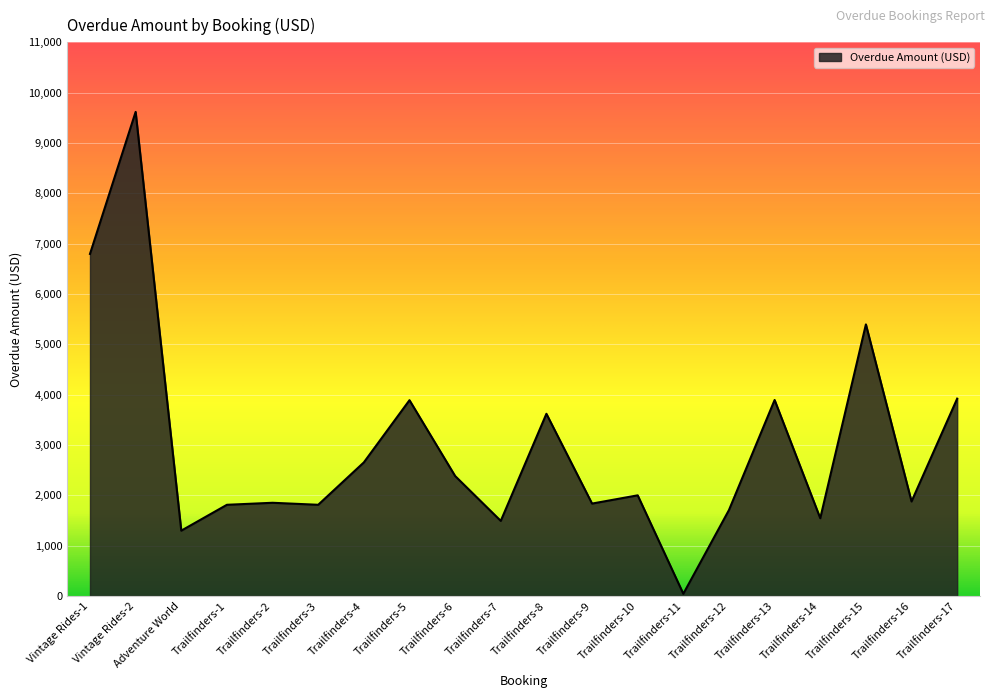

Is it true that the value at Trailfinders-2 is 1852?

True